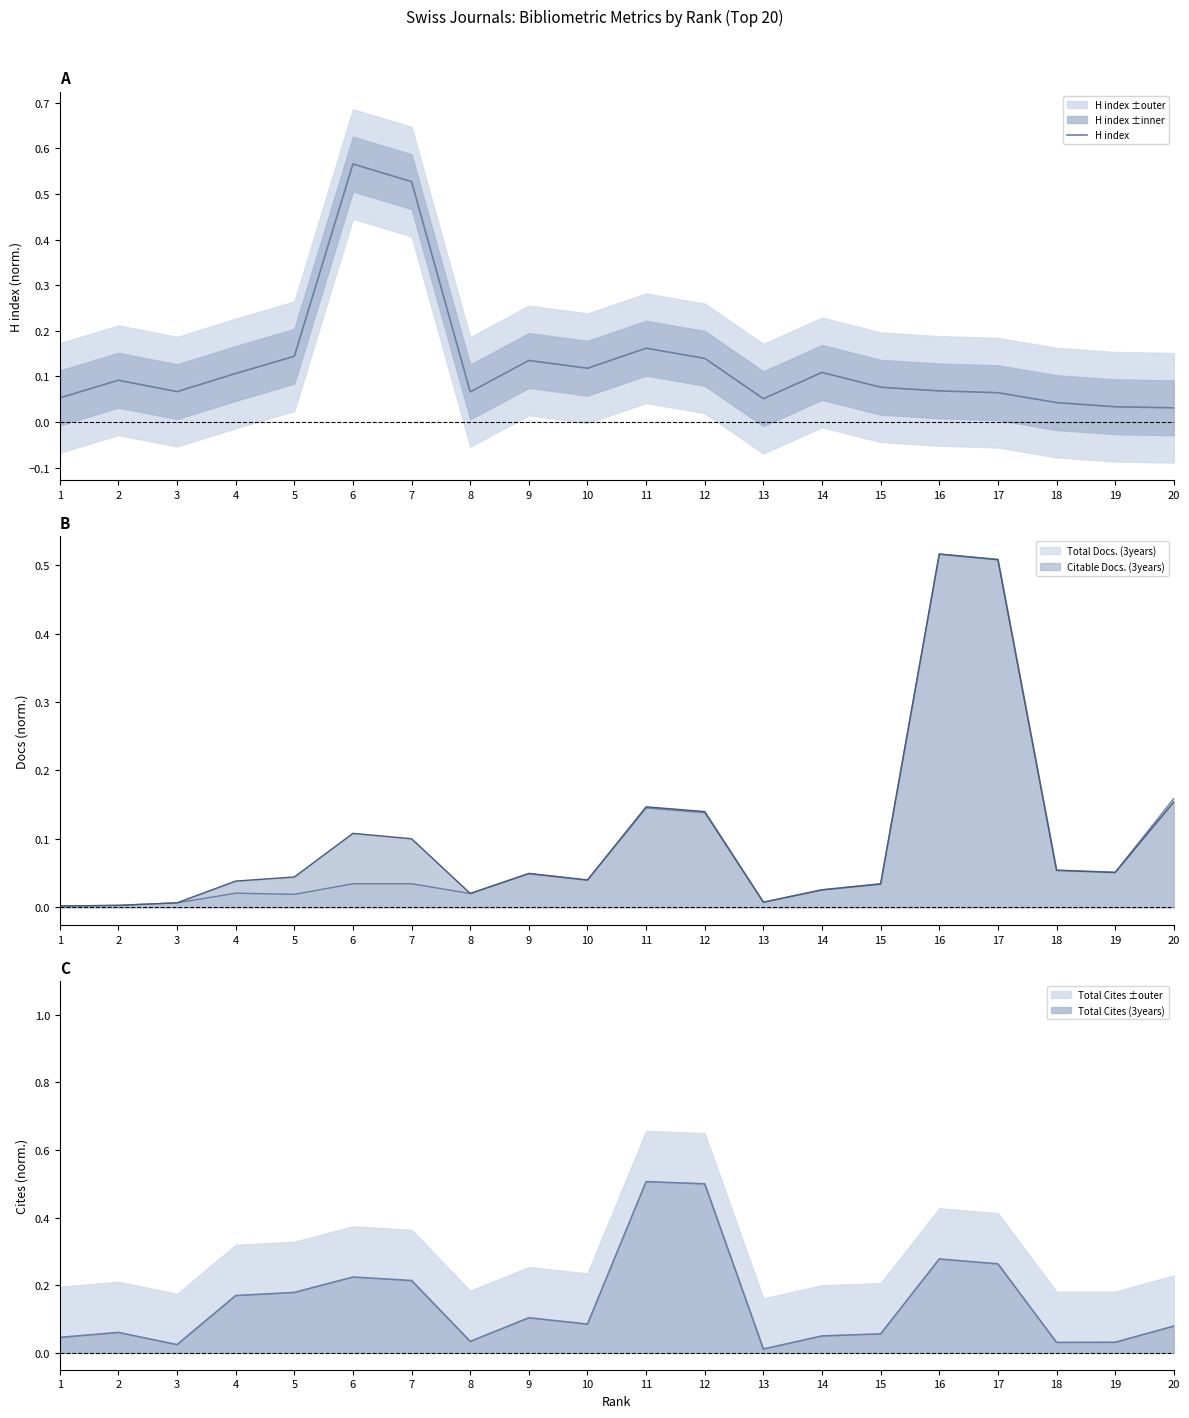

How many points are lower than both their immediate neighbors (excluding endpoints)?

4